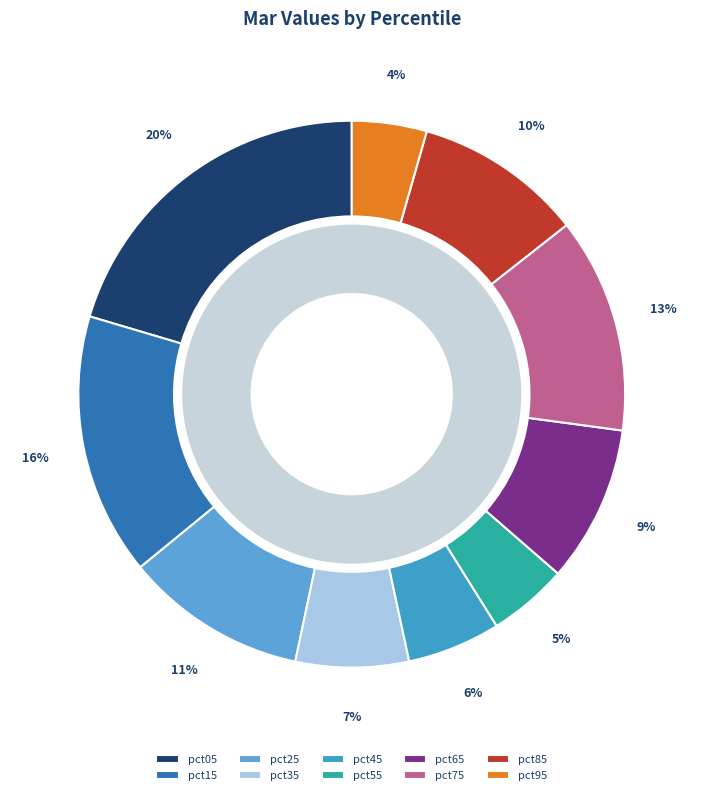

To the nearest percent, what portion does pct55 represent?

5%